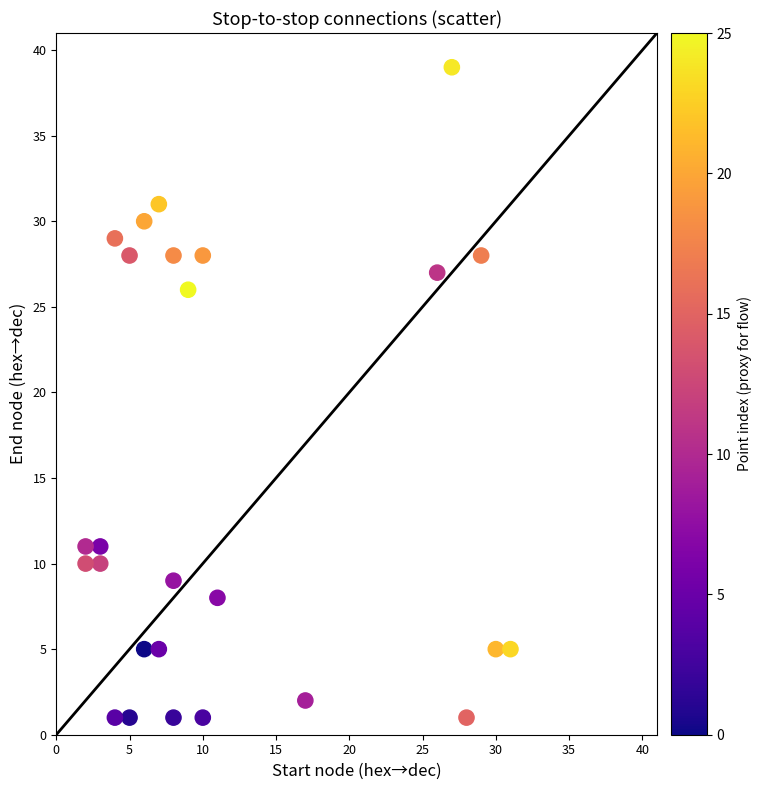

What Y value in the scatter plot is closest to 20?

26